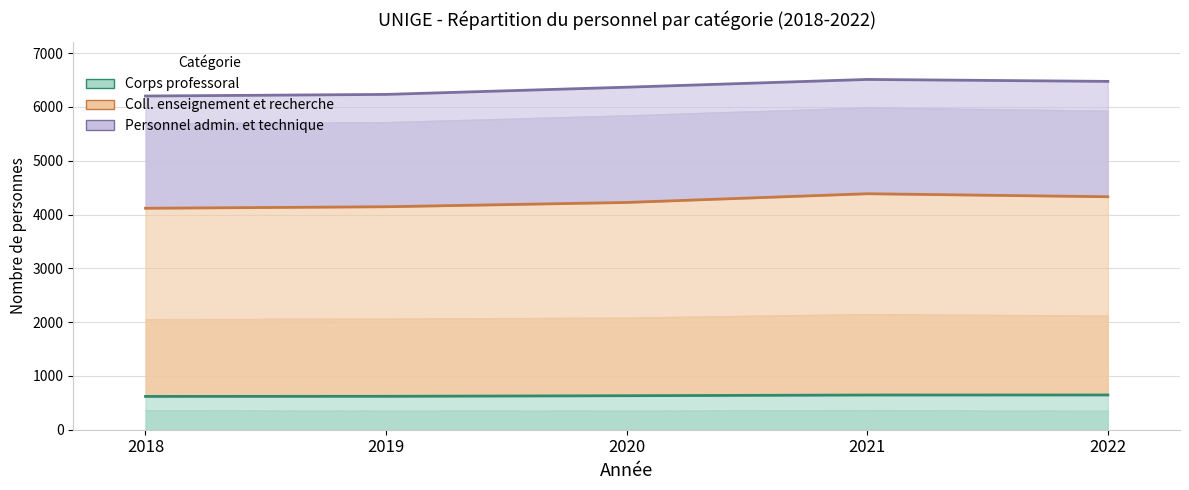

What is the sum of the Coll. enseignement et recherche values at 2018 and 2022?

8446